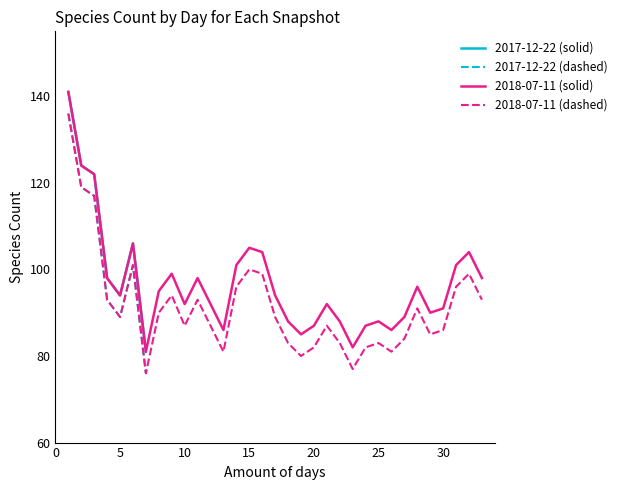

The 2018-07-11 series shows 154 at 29. True or false?

False